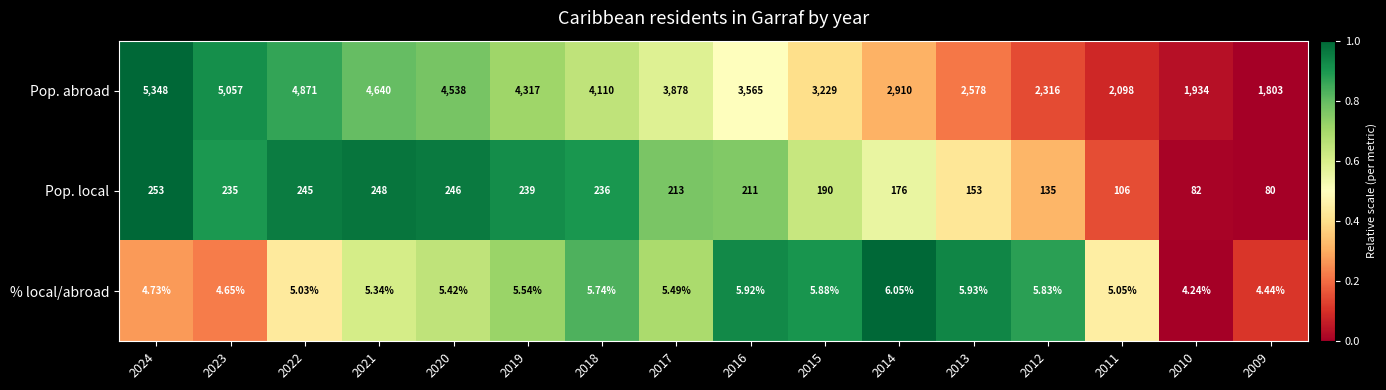

Is the value of % local/abroad at 2020 greater than the value of Pop. local at 2015?

No